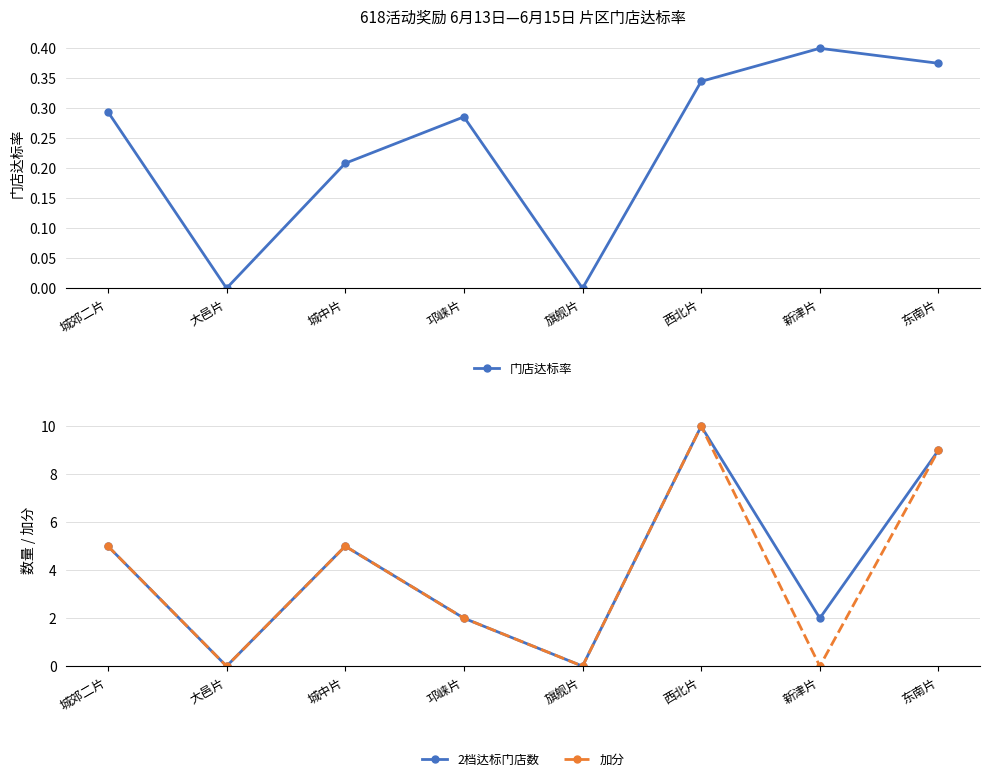

What is the value of the 门店达标率 point at the 8th from the left?

0.4